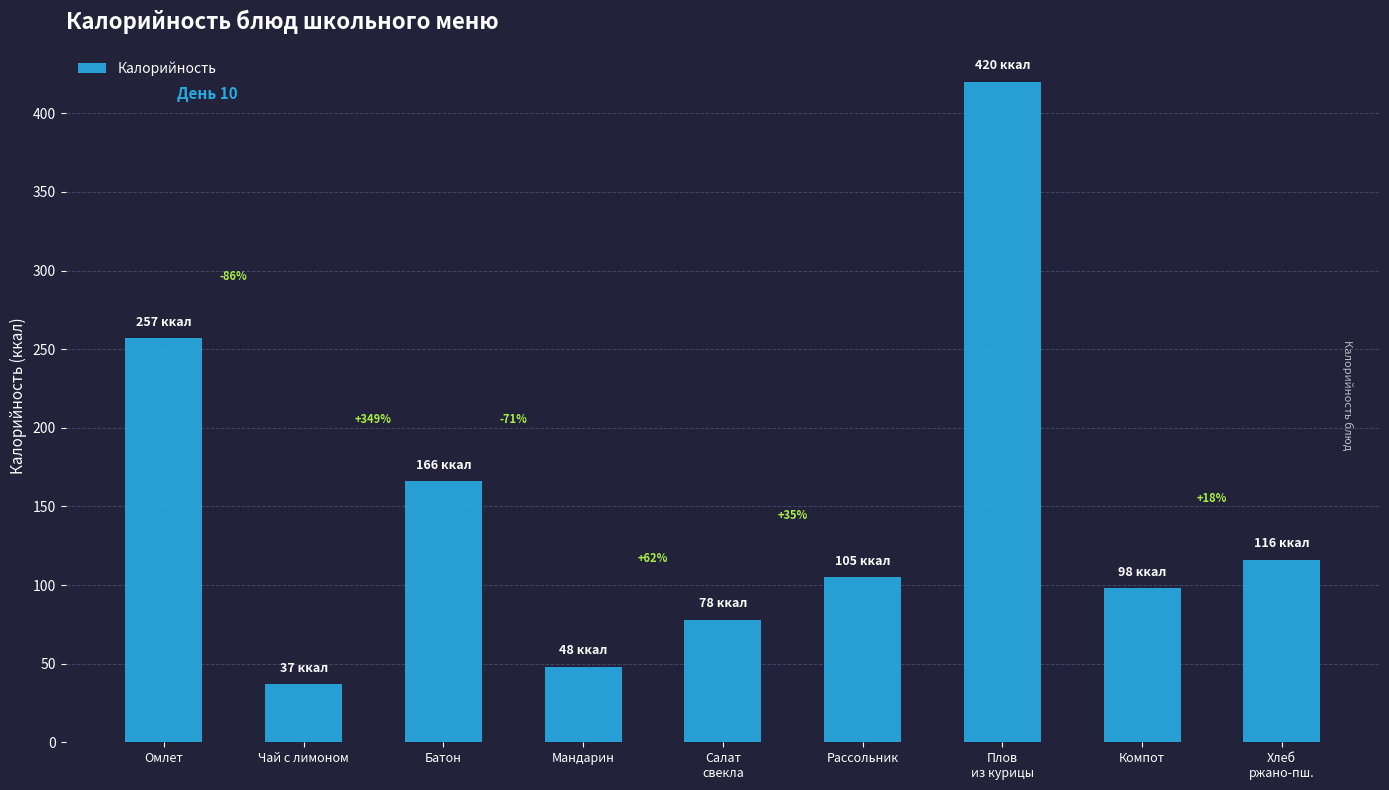

Rank the categories by value from highest to lowest.

Плов
из курицы, Омлет, Батон, Хлеб
ржано-пш., Рассольник, Компот, Салат
свекла, Мандарин, Чай с лимоном